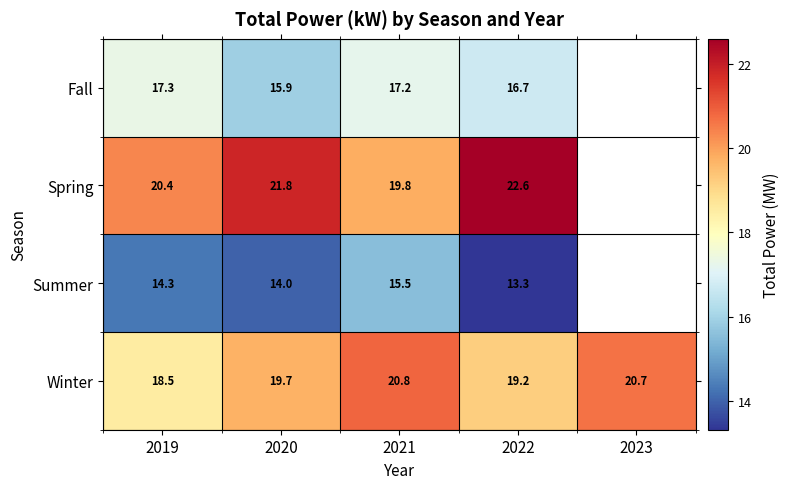

What is the total value across all series at 2020?

71.4